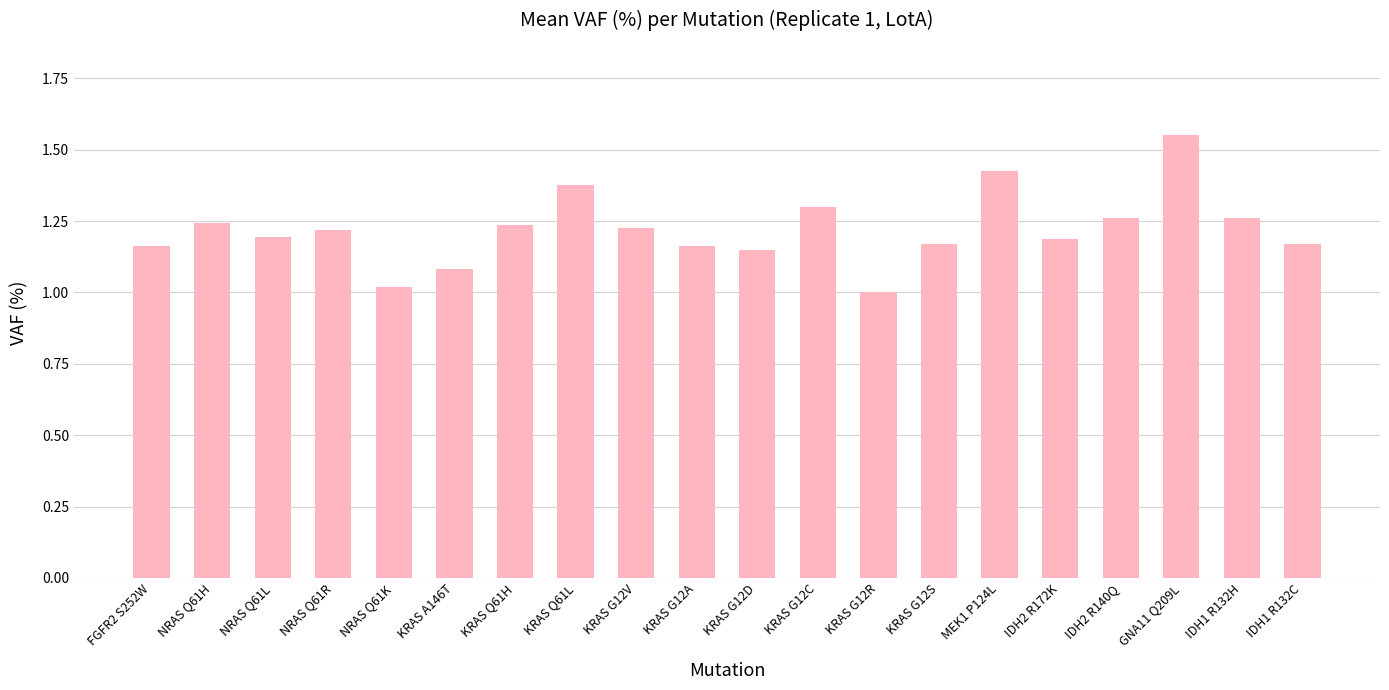

Is it true that the value at KRAS G12C is 0.6?

False